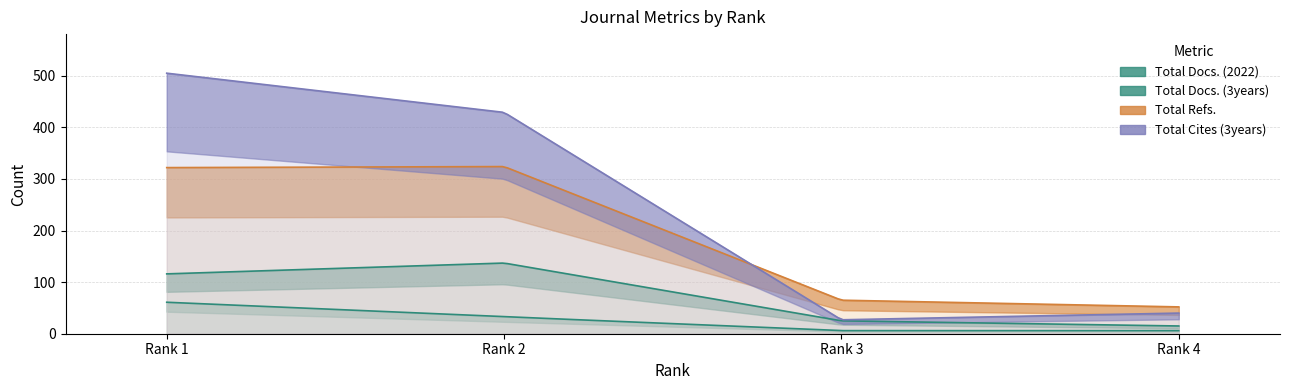

Where does the Total Refs. series first go above 322?

Rank 2